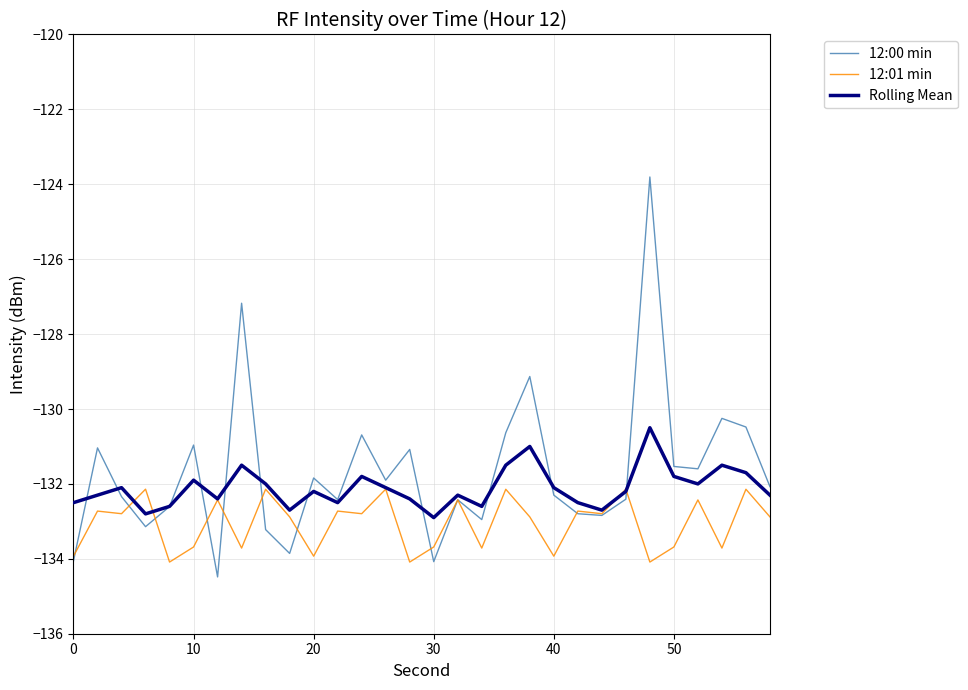

How many distinct data groups are displayed?

3